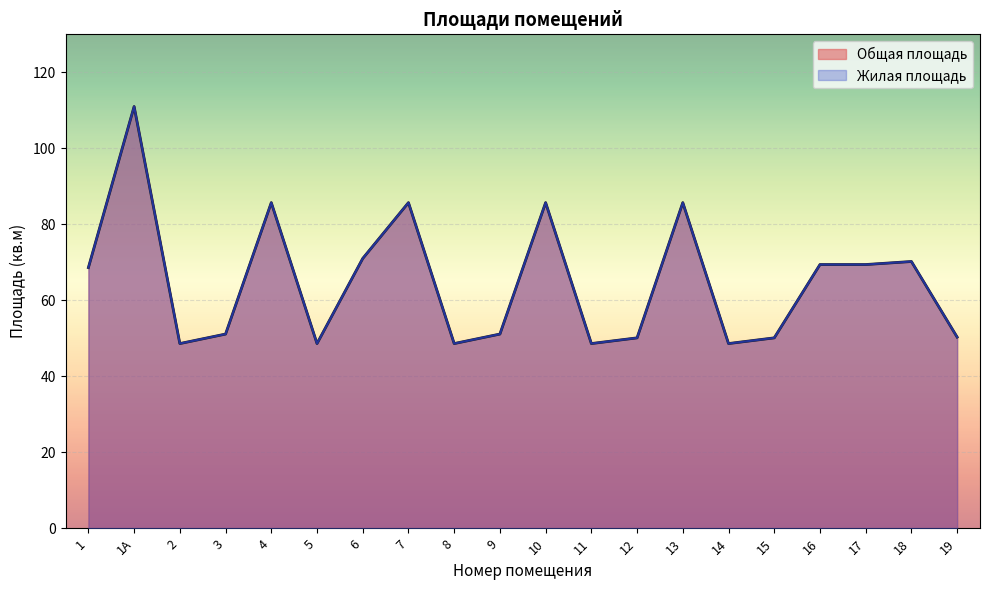

Rank the series at 10 from lowest to highest value.

Общая площадь, Жилая площадь